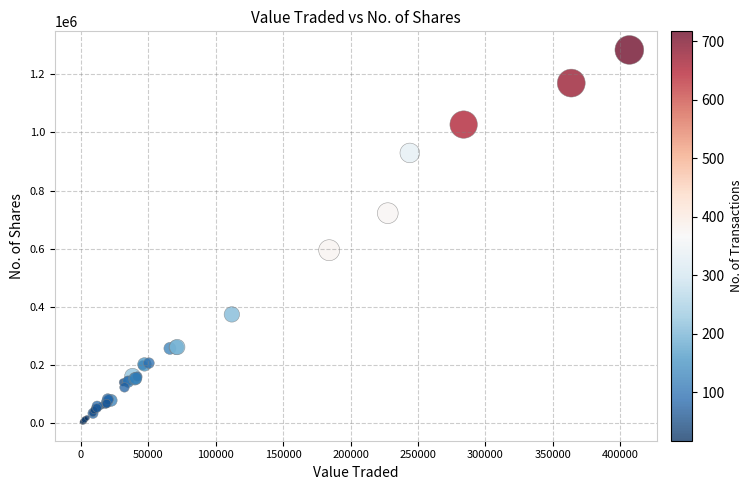

What Y value in the scatter plot is closest to 643996?

595269